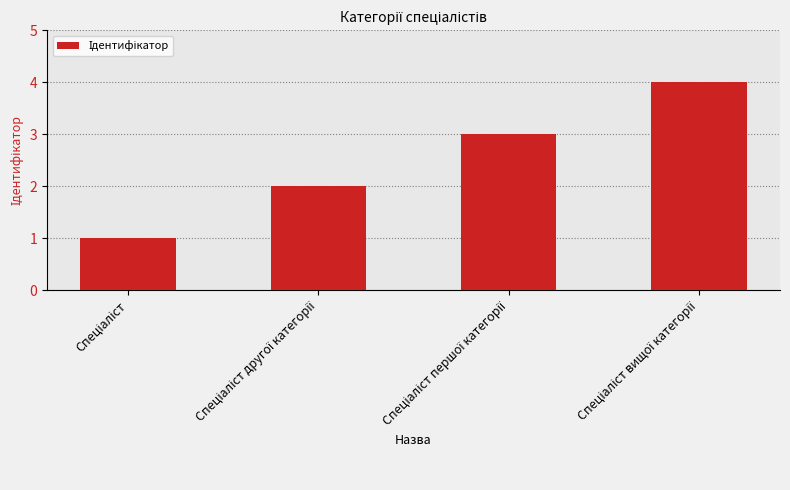

What is the maximum value shown in the chart?

4